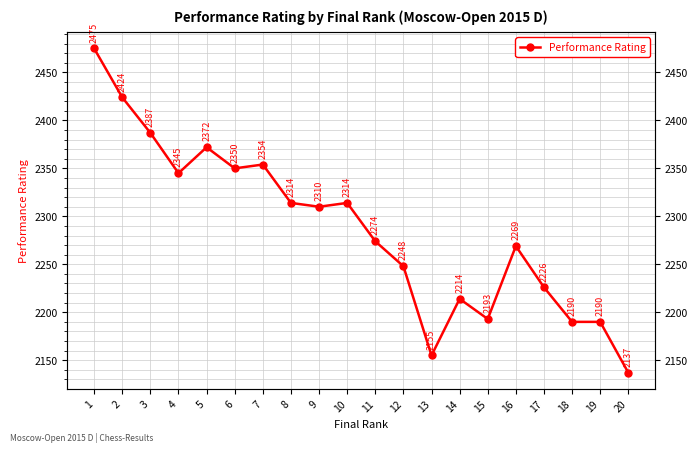

Reading left to right, list all the values displayed in this chart.

1=2475	2=2424	3=2387	4=2345	5=2372	6=2350	7=2354	8=2314	9=2310	10=2314	11=2274	12=2248	13=2155	14=2214	15=2193	16=2269	17=2226	18=2190	19=2190	20=2137